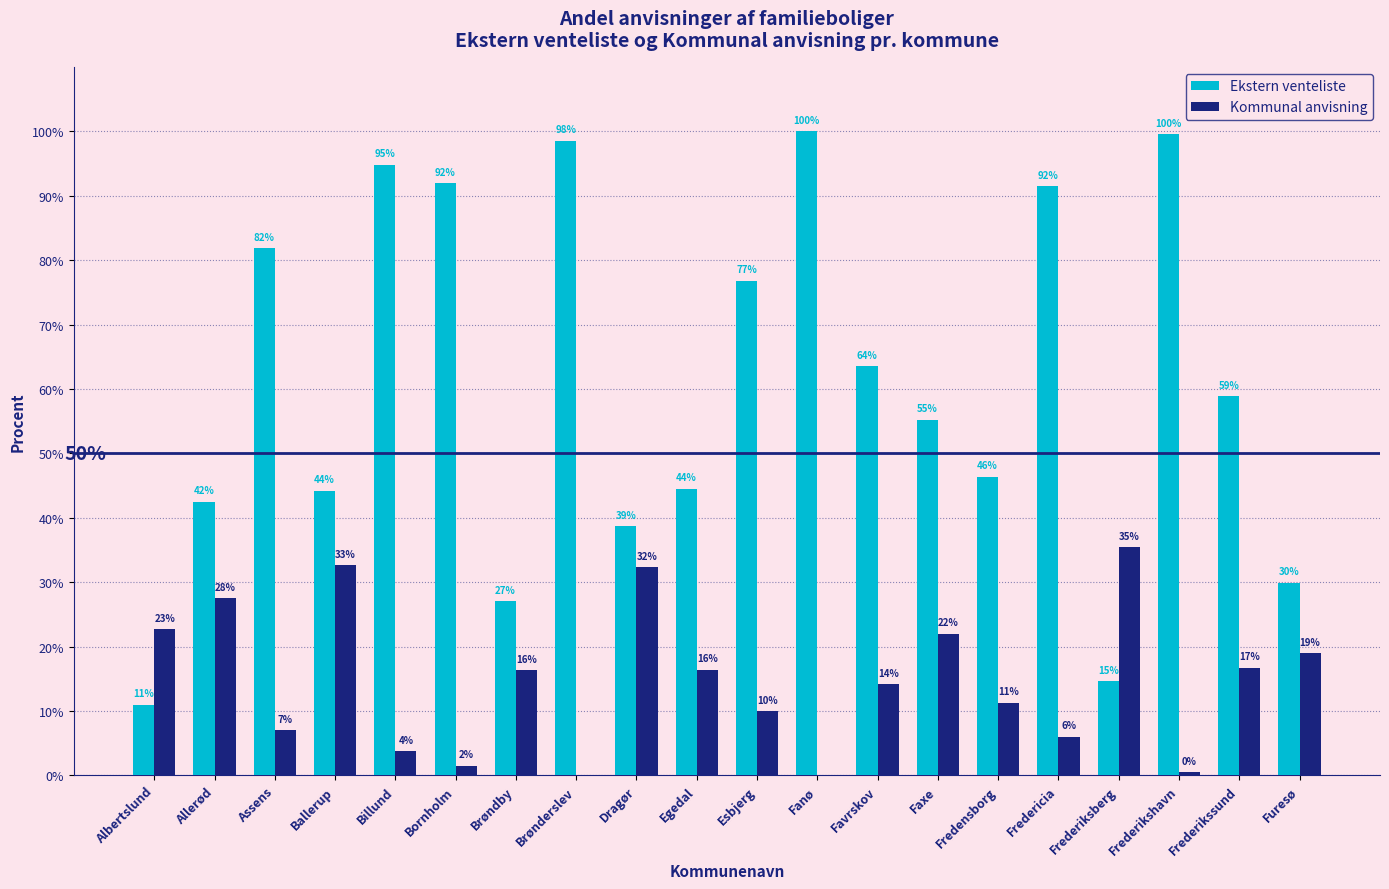

Where is Ekstern venteliste nearest to the value 55?

Faxe